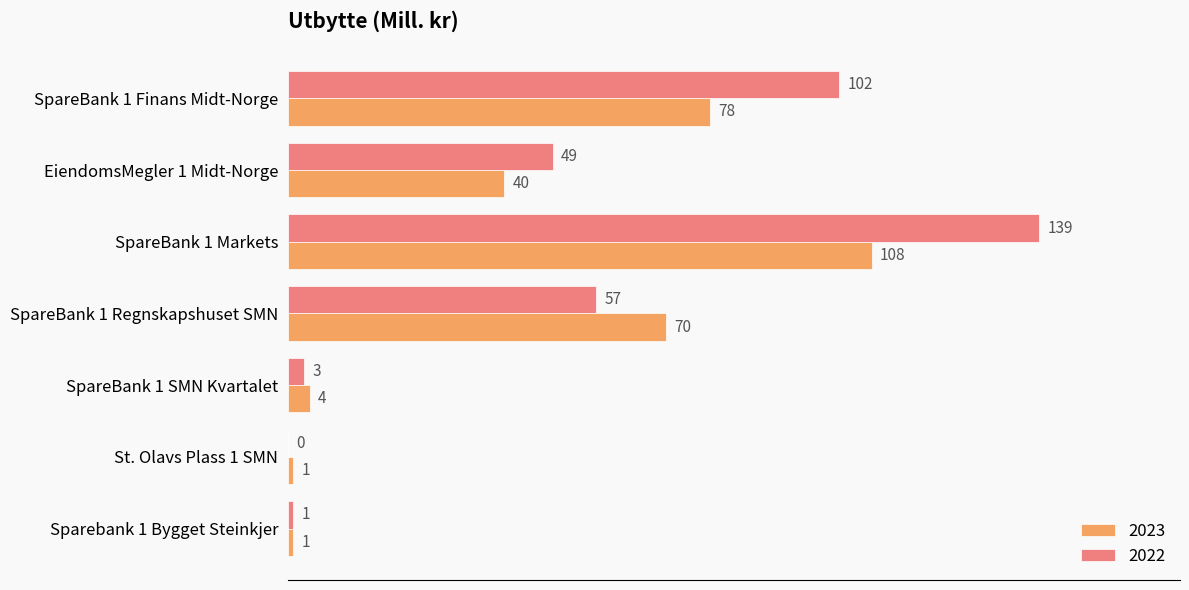

What is the sum of all 2023 values?

302